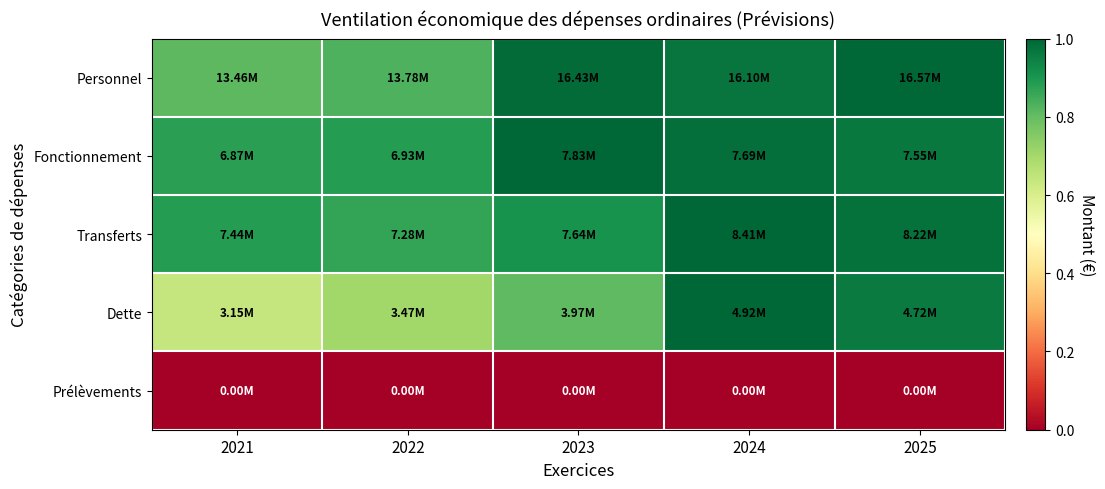

Reading left to right, list all the values displayed in this chart.

Personnel: 2021=0.8	2022=0.8	2023=1.0	2024=1.0	2025=1.0
Fonctionnement: 2021=0.9	2022=0.9	2023=1.0	2024=1.0	2025=1.0
Transferts: 2021=0.9	2022=0.9	2023=0.9	2024=1.0	2025=1.0
Dette: 2021=0.6	2022=0.7	2023=0.8	2024=1.0	2025=1.0
Prélèvements: 2021=0.0	2022=0.0	2023=0.0	2024=0.0	2025=0.0